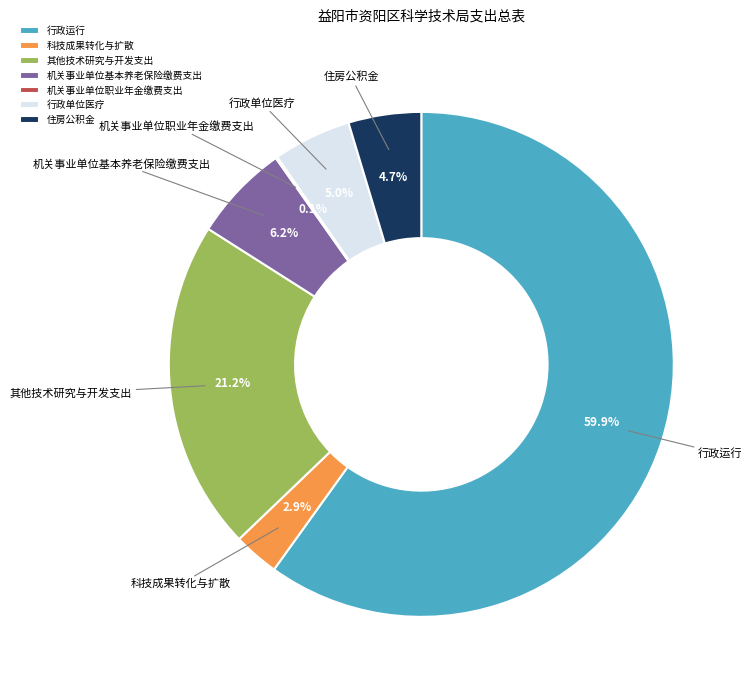

What is the ratio of the value at 行政运行 to the value at 行政单位医疗?

12.0